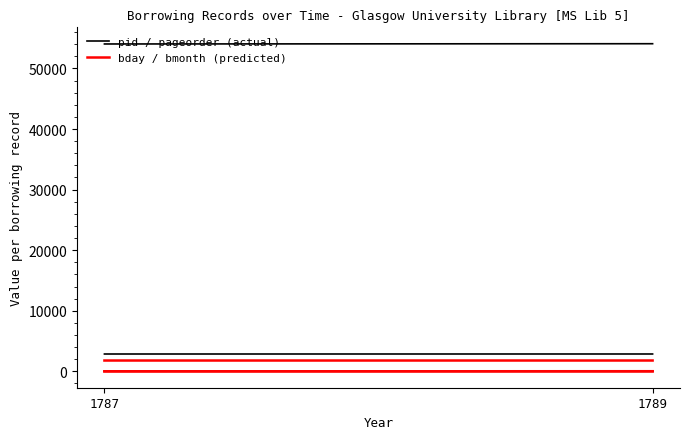

What value does the pid series have at 1787?

2863